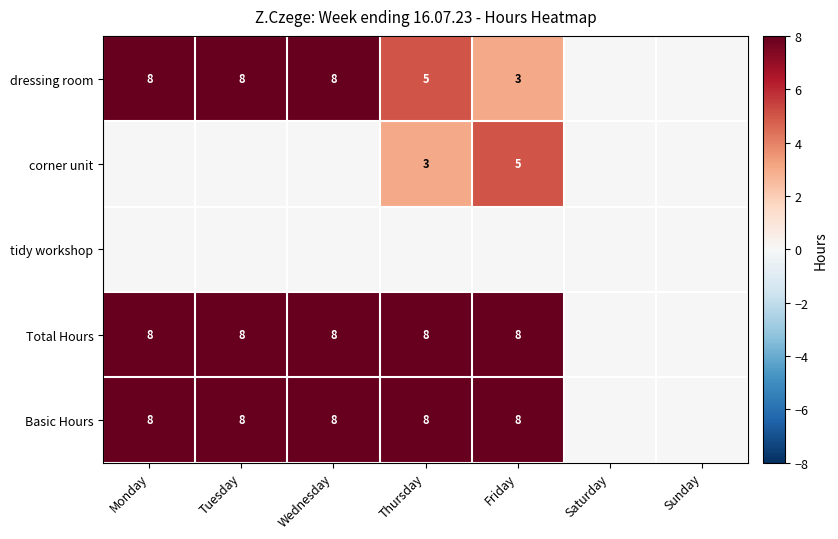

The Basic Hours series shows 8 at Friday. True or false?

True